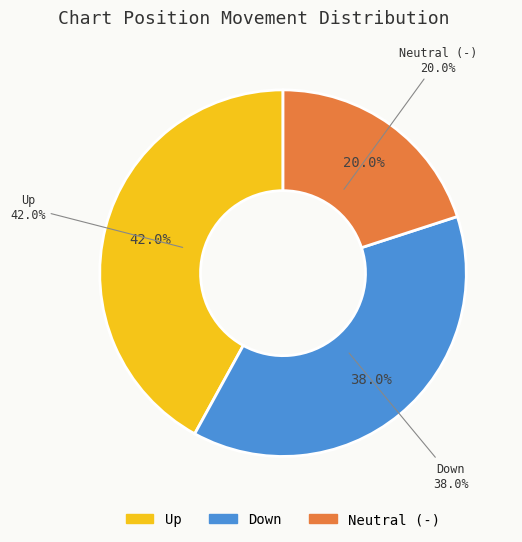

Do - and down together represent more than half of the pie?

Yes